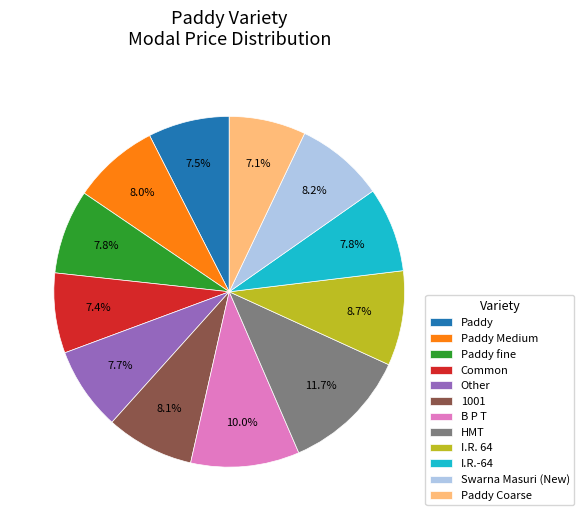

What percentage is the Swarna Masuri (New) slice, to the nearest percent?

8%